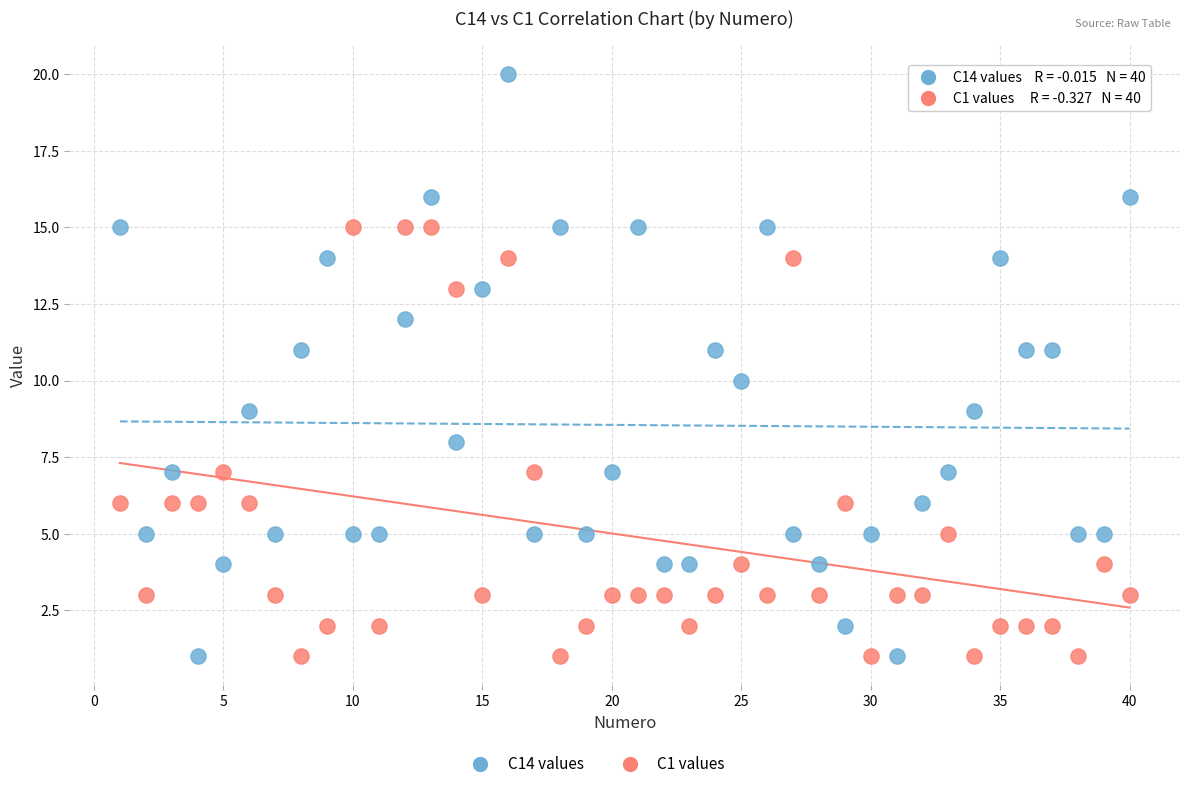

Across all data points, what is the range of Y values (max minus min)?

19